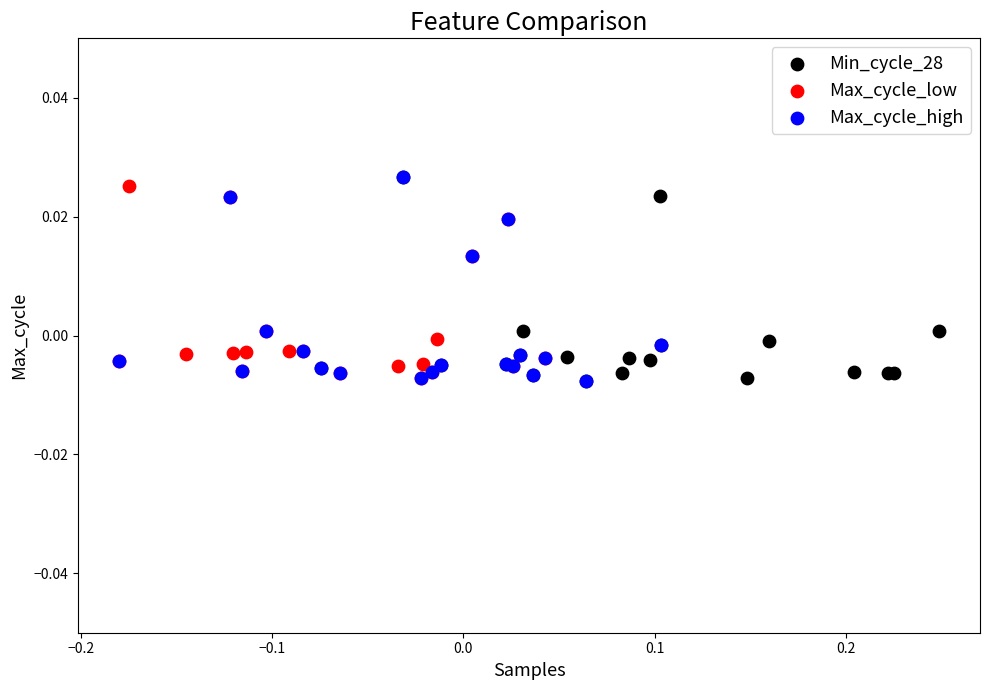

What are all the series names shown in the legend?

Min_cycle_28, Max_cycle_low, Max_cycle_high